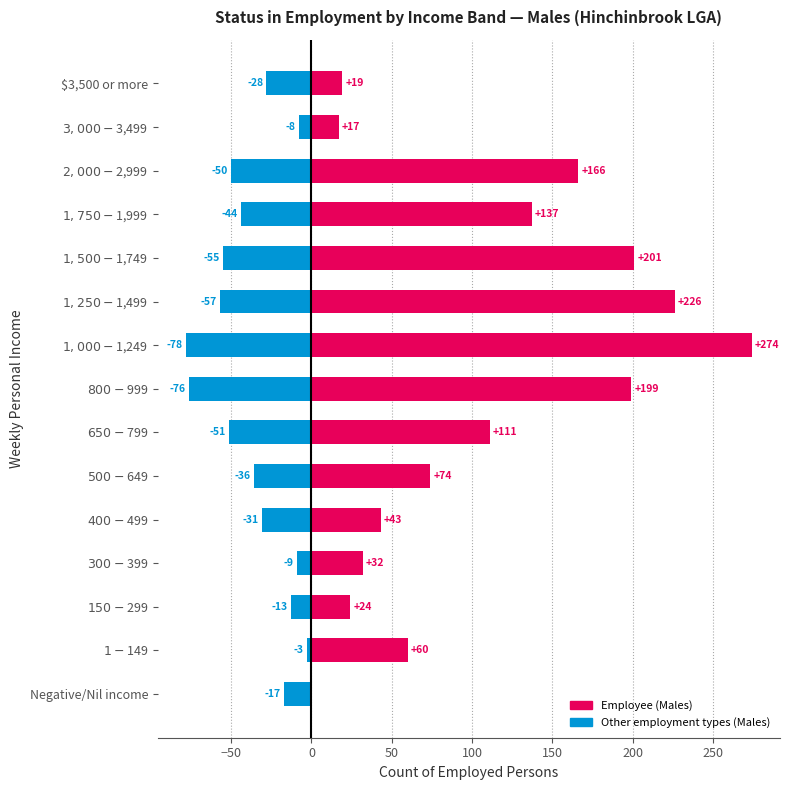

At $1-$149, list the series in order from largest to smallest.

Employee (Males), Other employment (Males)